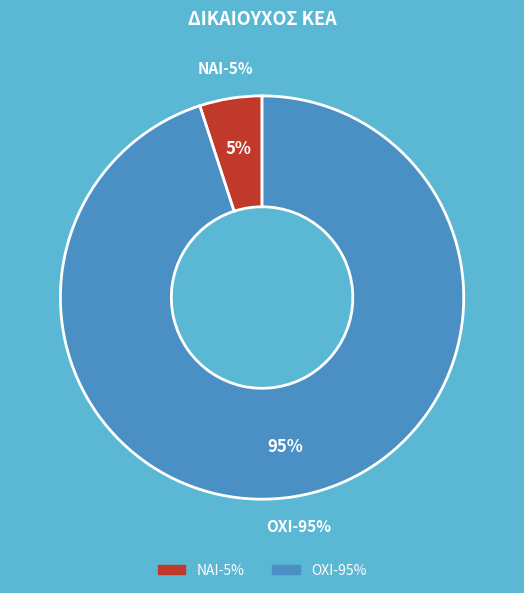

How many slices are in this pie chart?

2